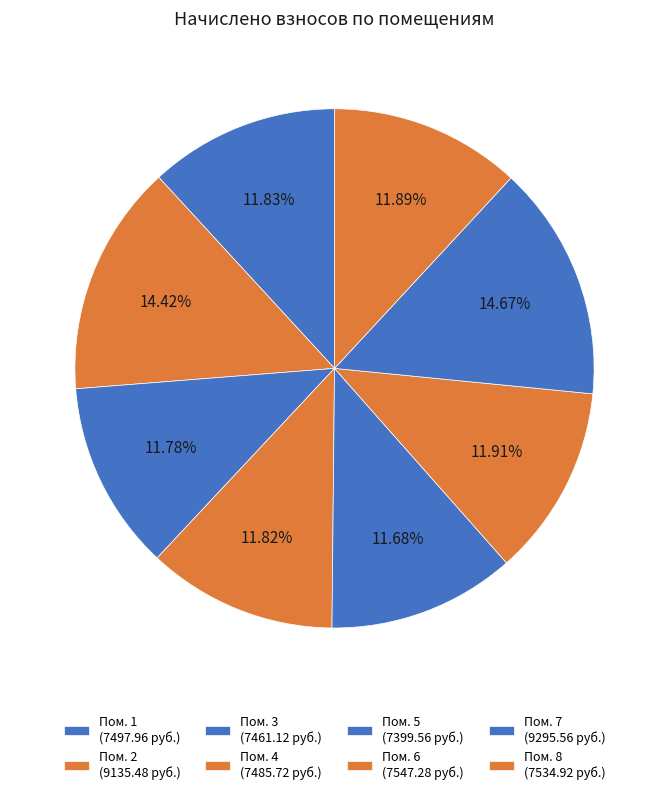

How many slices are in this pie chart?

8